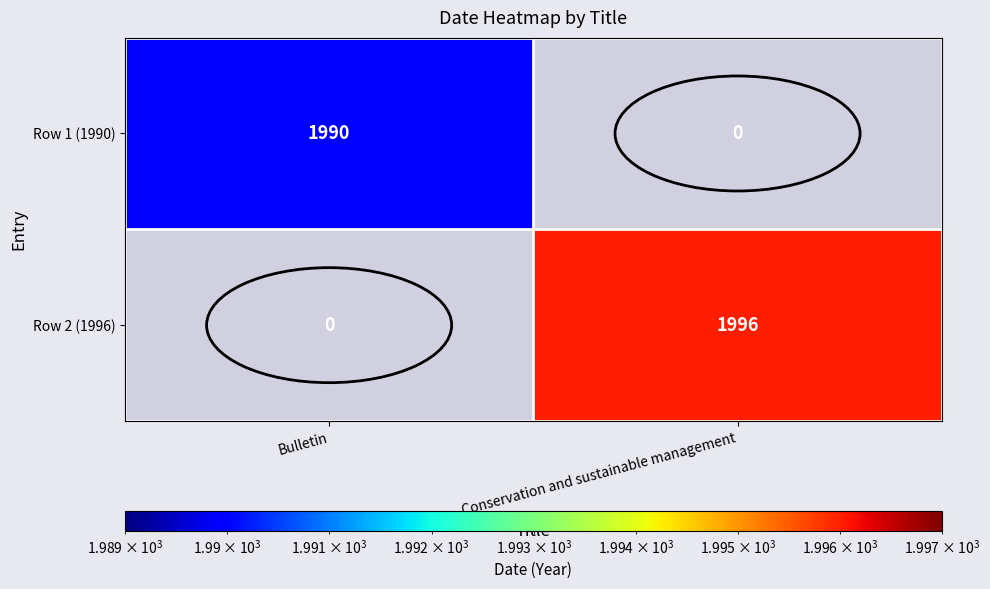

True or false: Row 2 (1996) has a value of 781 at Conservation and sustainable management.

False